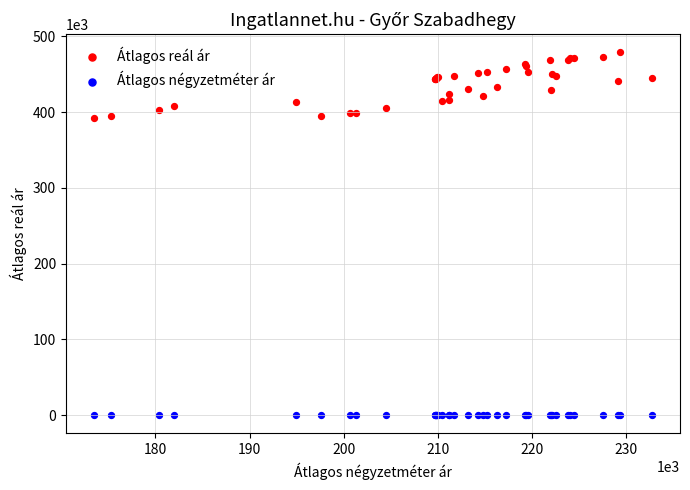

What are all the series names shown in the legend?

Átlagos reál ár, Átlagos négyzetméter ár